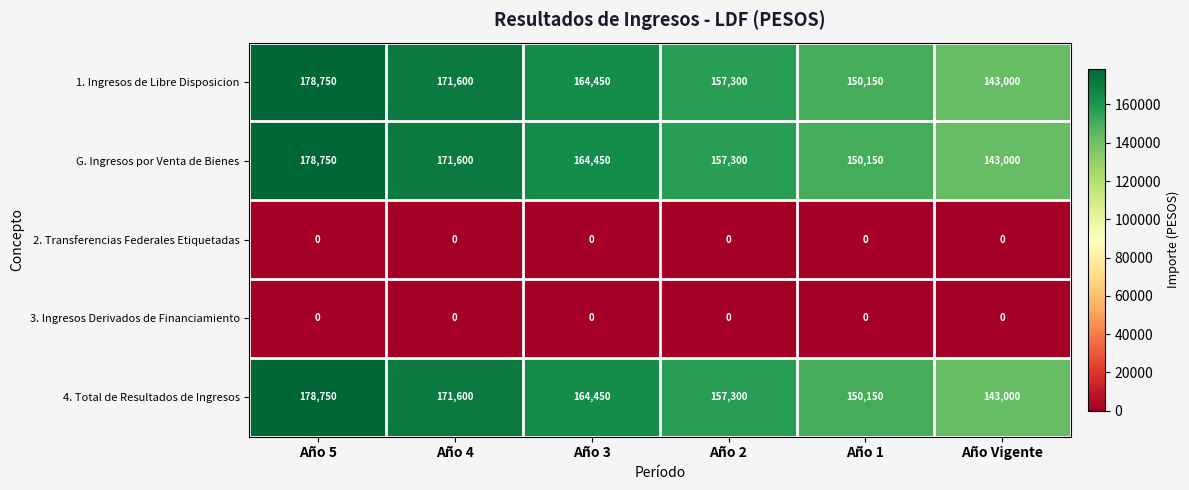

At how many categories does at least one series exceed 108477?

6